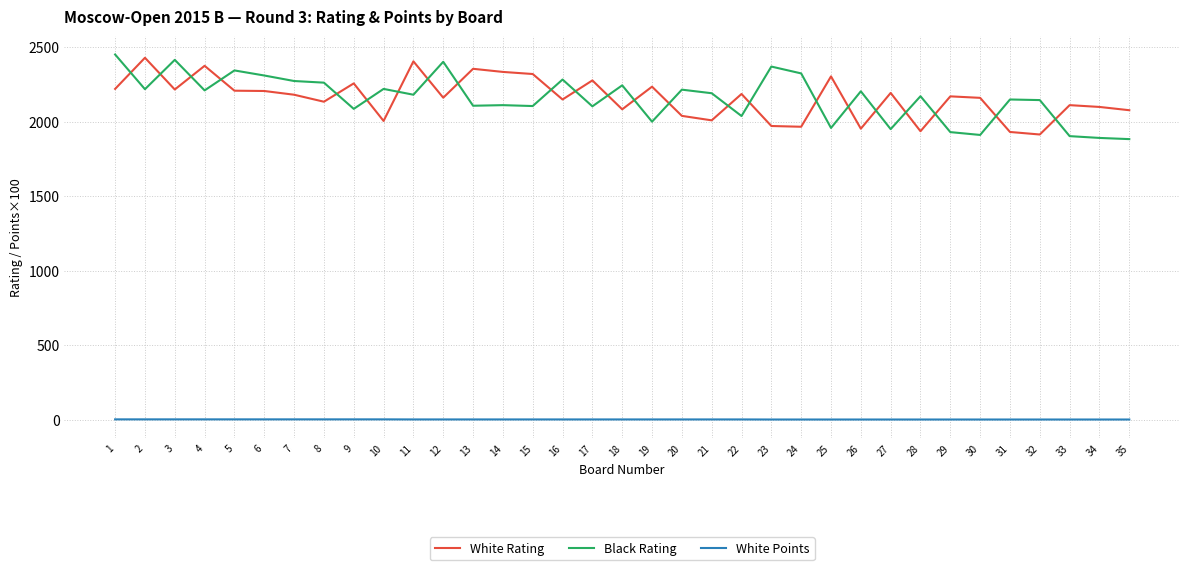

After their last crossing, which series has the higher values: White Rating or Black Rating?

White Rating